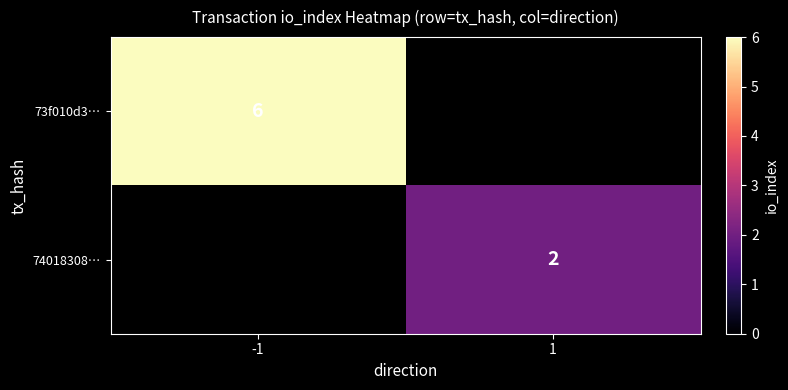

How many categories are shown in the chart?

2